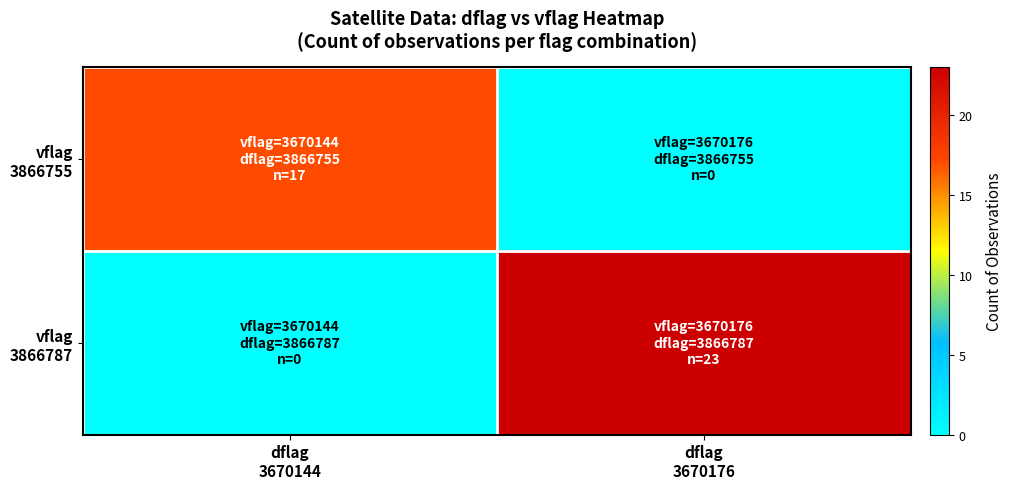

Count the number of categories in the chart.

2